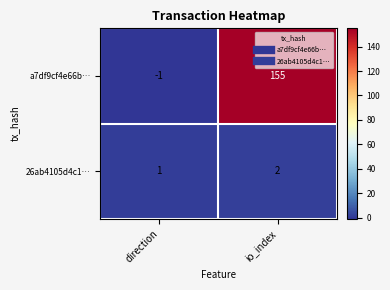

Where is 26ab4105d4c1… nearest to the value 1?

direction